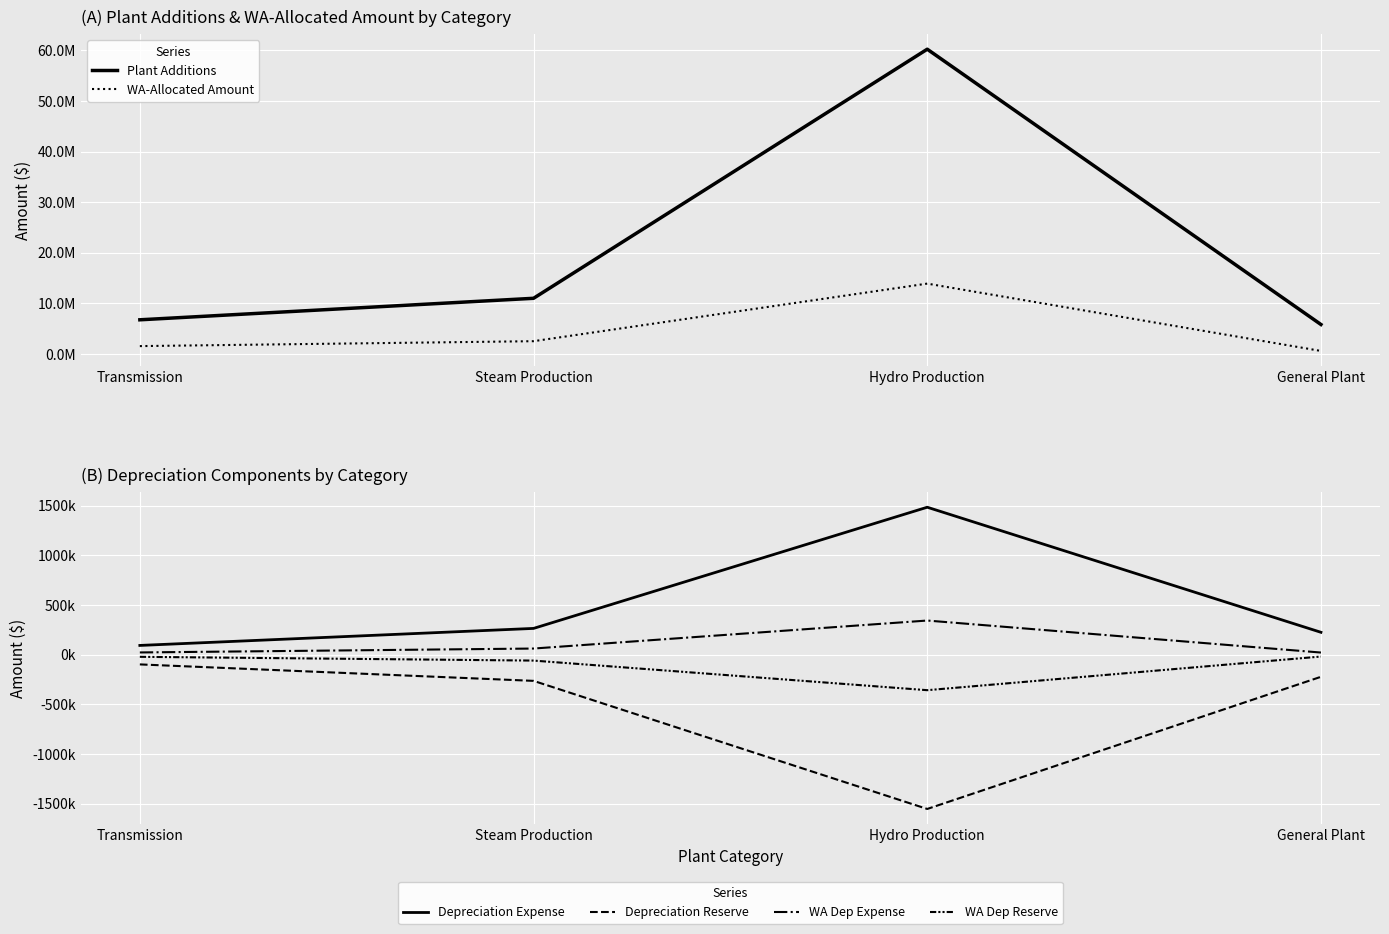

Reading right to left, extract all data points from this chart.

Plant Additions: General Plant=5826131.7	Hydro Production=60232760.8	Steam Production=11003099.5	Transmission=6753537.6
WA-Allocated Amount: General Plant=599356.6	Hydro Production=13904664.0	Steam Production=2526353.8	Transmission=1554608.6
Depreciation Expense: General Plant=223971.5	Hydro Production=1482882.8	Steam Production=263103.3	Transmission=91678.9
Depreciation Reserve: General Plant=-223971.5	Hydro Production=-1554337.8	Steam Production=-264982.2	Transmission=-99280.8
WA Dep Expense: General Plant=20068.3	Hydro Production=342321.8	Steam Production=60412.1	Transmission=21123.4
WA Dep Reserve: General Plant=-20068.3	Hydro Production=-358817.1	Steam Production=-60845.9	Transmission=-22878.3